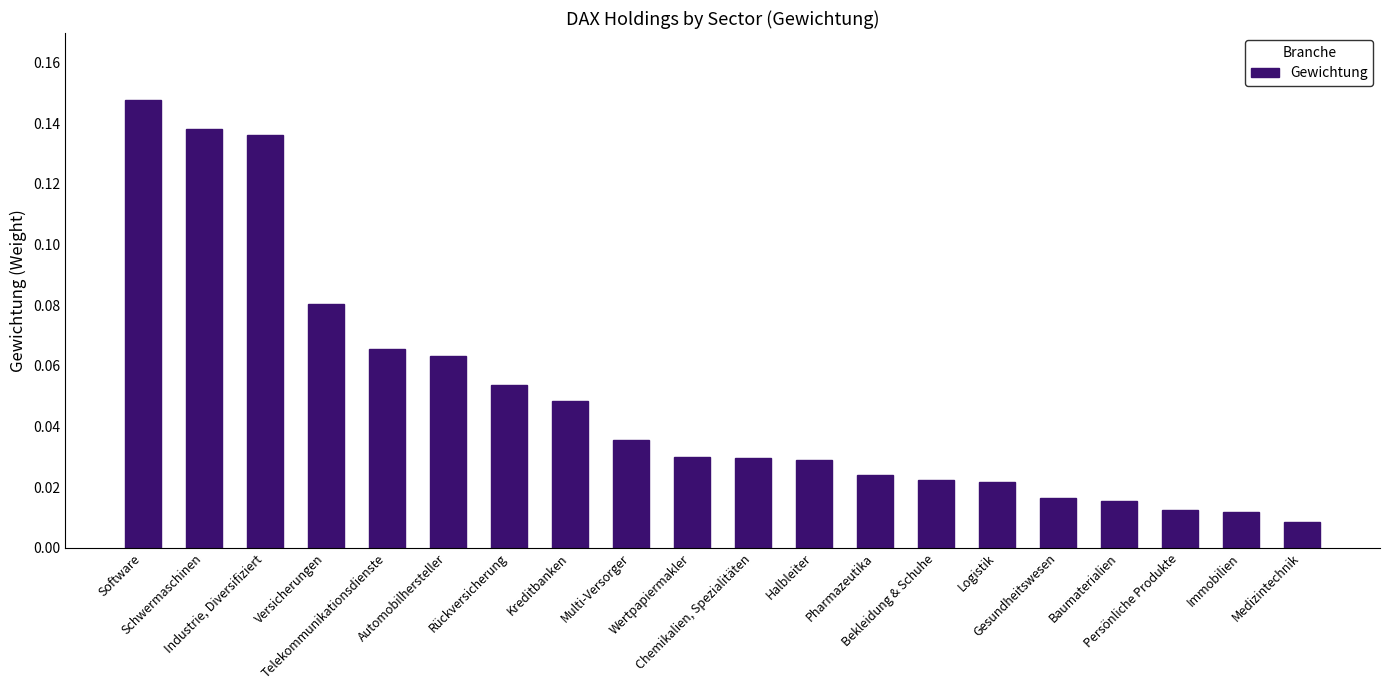

What is the sum of all values?

1.0